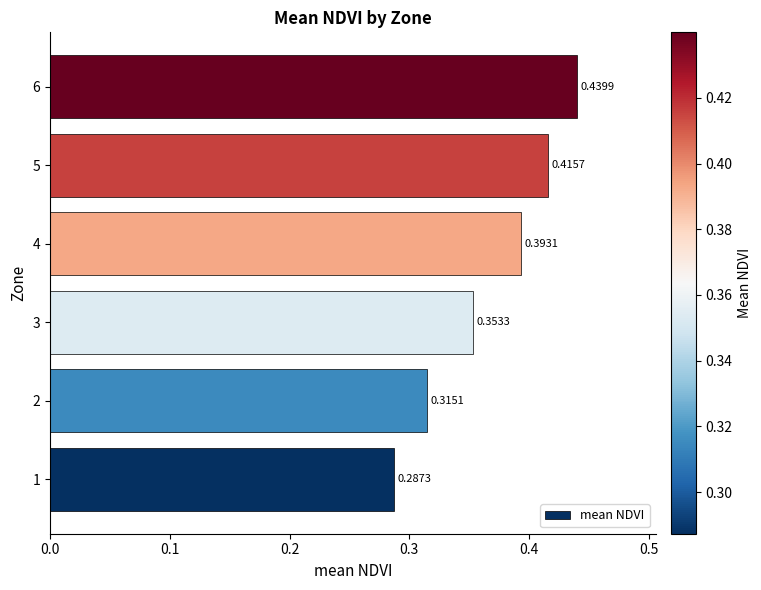

Rank the categories by value from lowest to highest.

1, 2, 3, 4, 5, 6